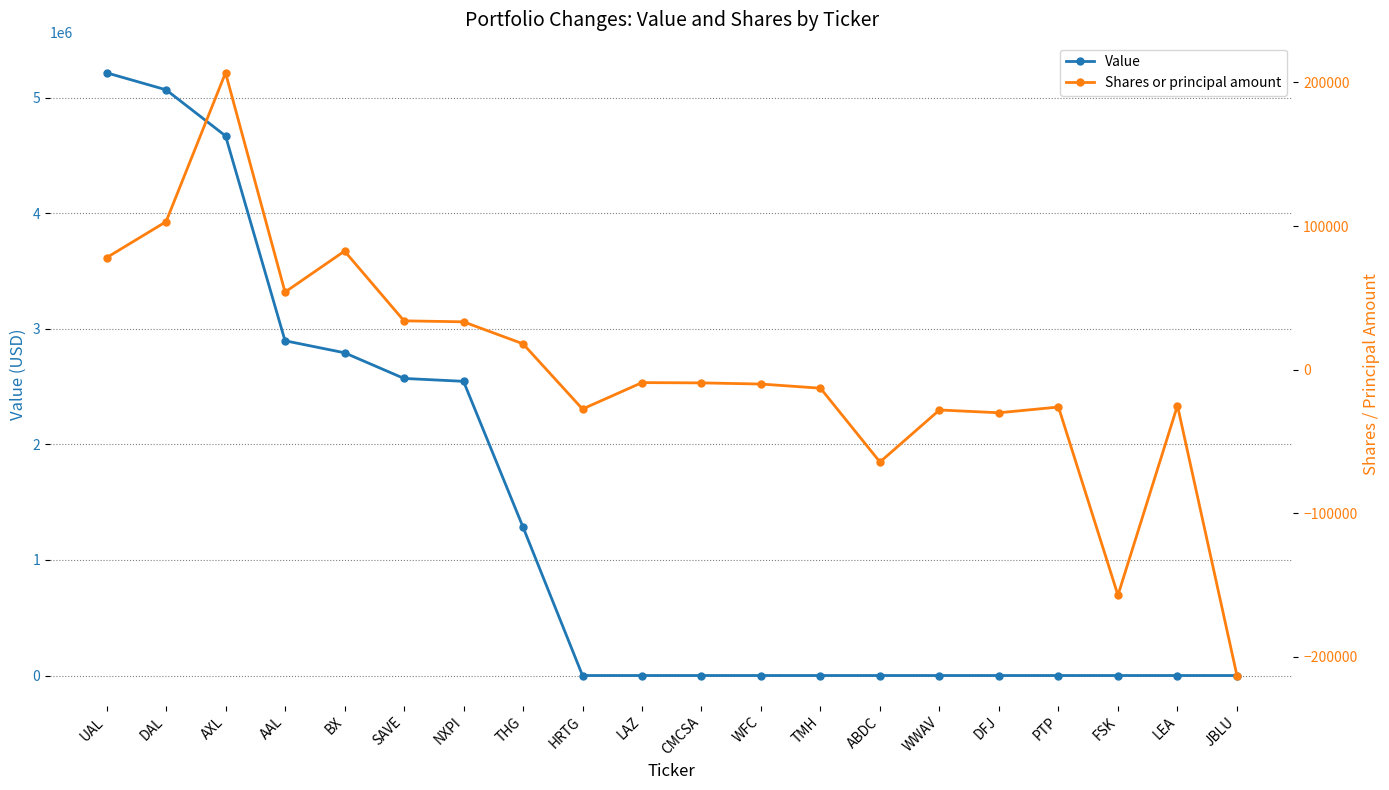

At TMH, list the series in order from smallest to largest.

Shares or principal amount, Value